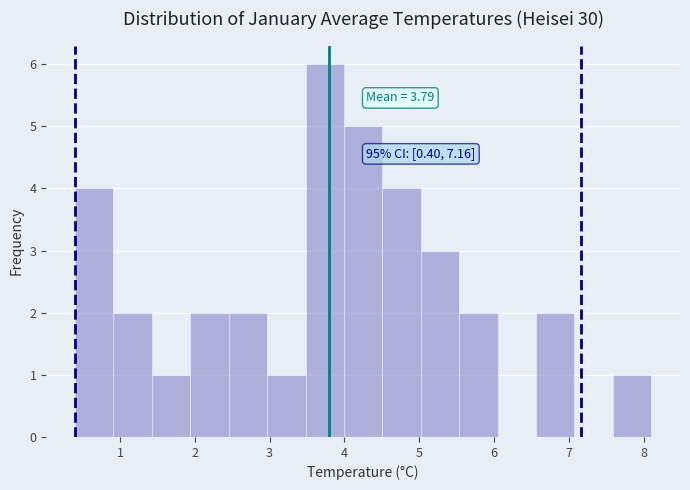

Over which range of the x-axis is the bar tallest?

3.5 to 4.0